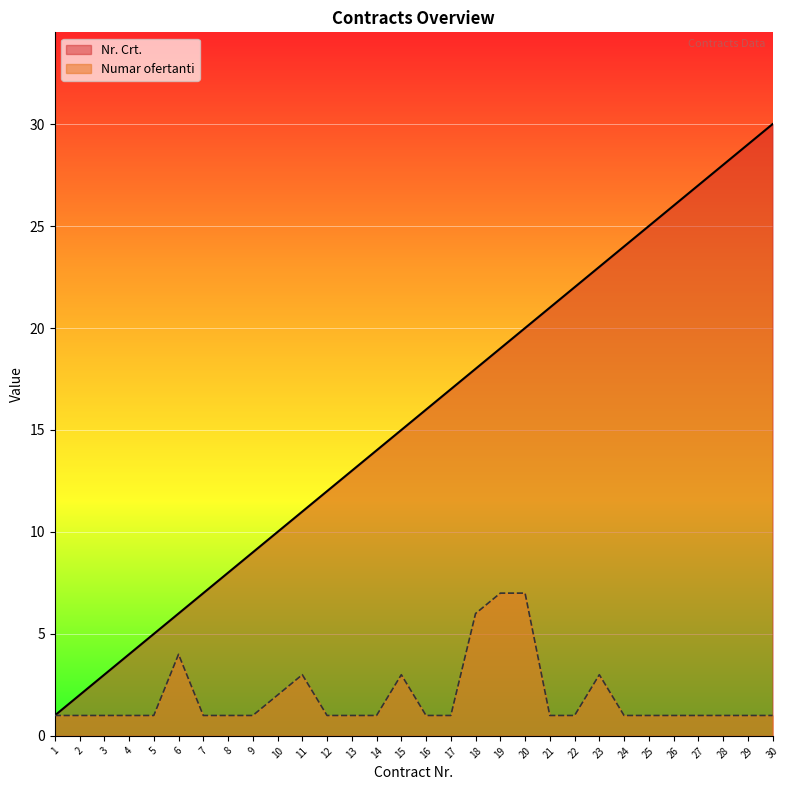

At which category does the chart reach its minimum across all series?

1